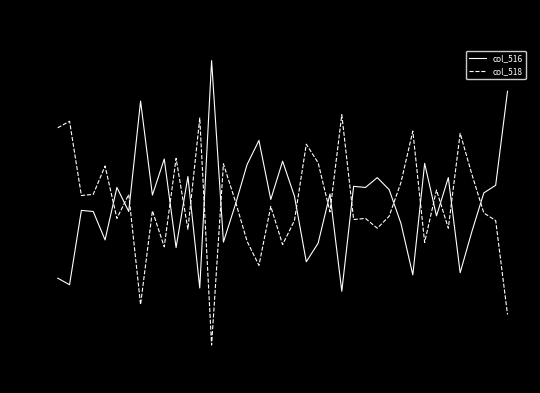

What is the difference between the maximum and minimum values in the col_518 series?

4.4